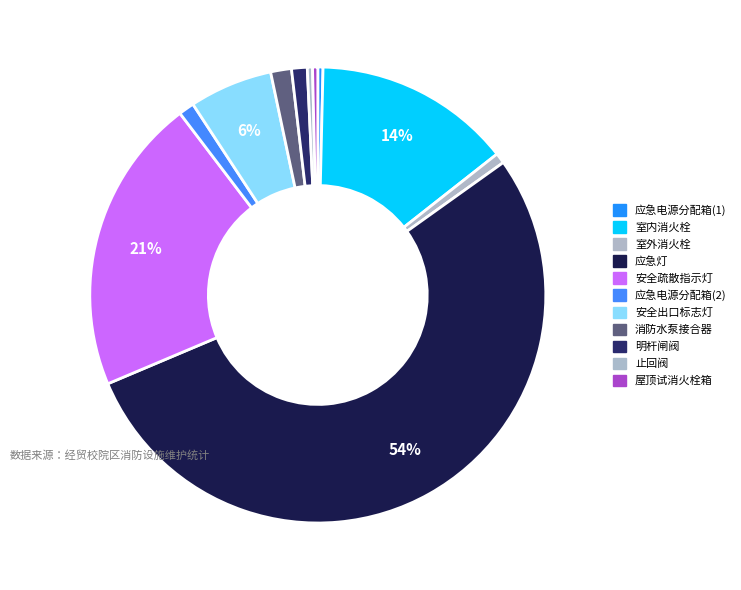

How many slices are in this pie chart?

11